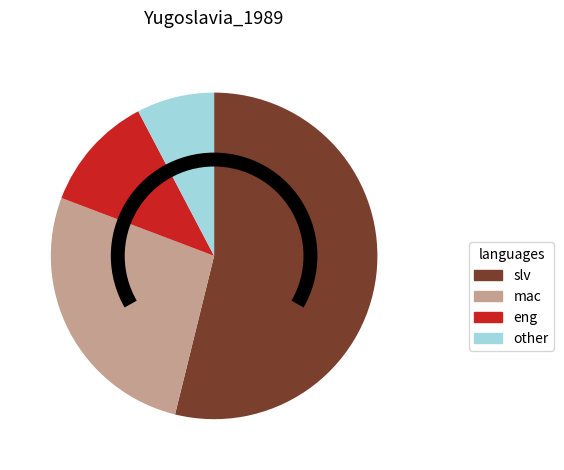

Which slice is the smallest?

other